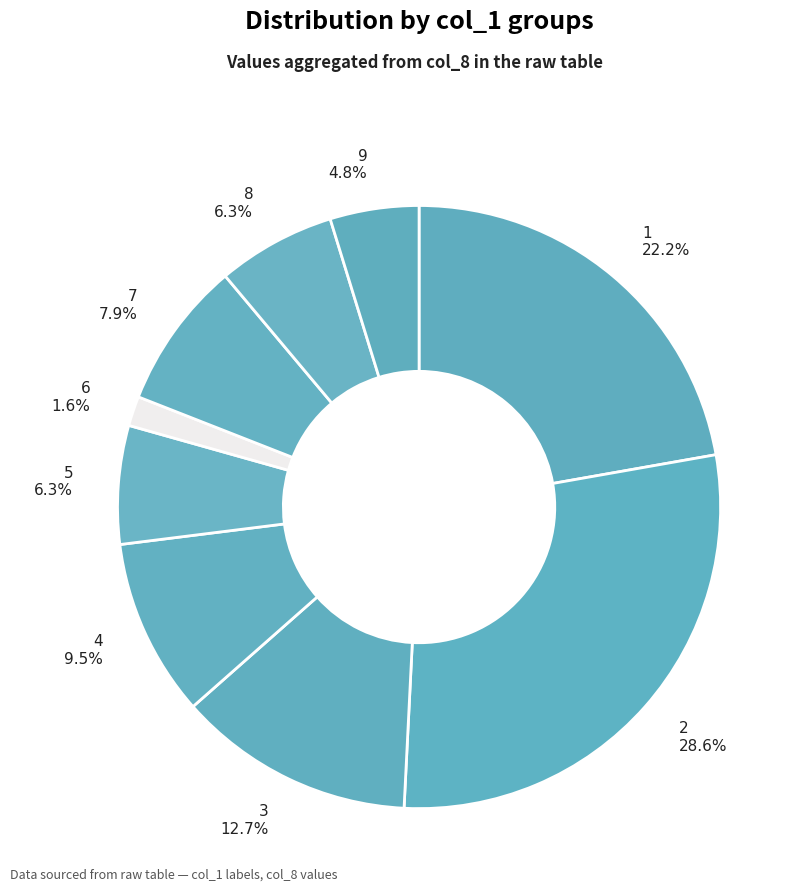

Count the number of slices in the pie.

9